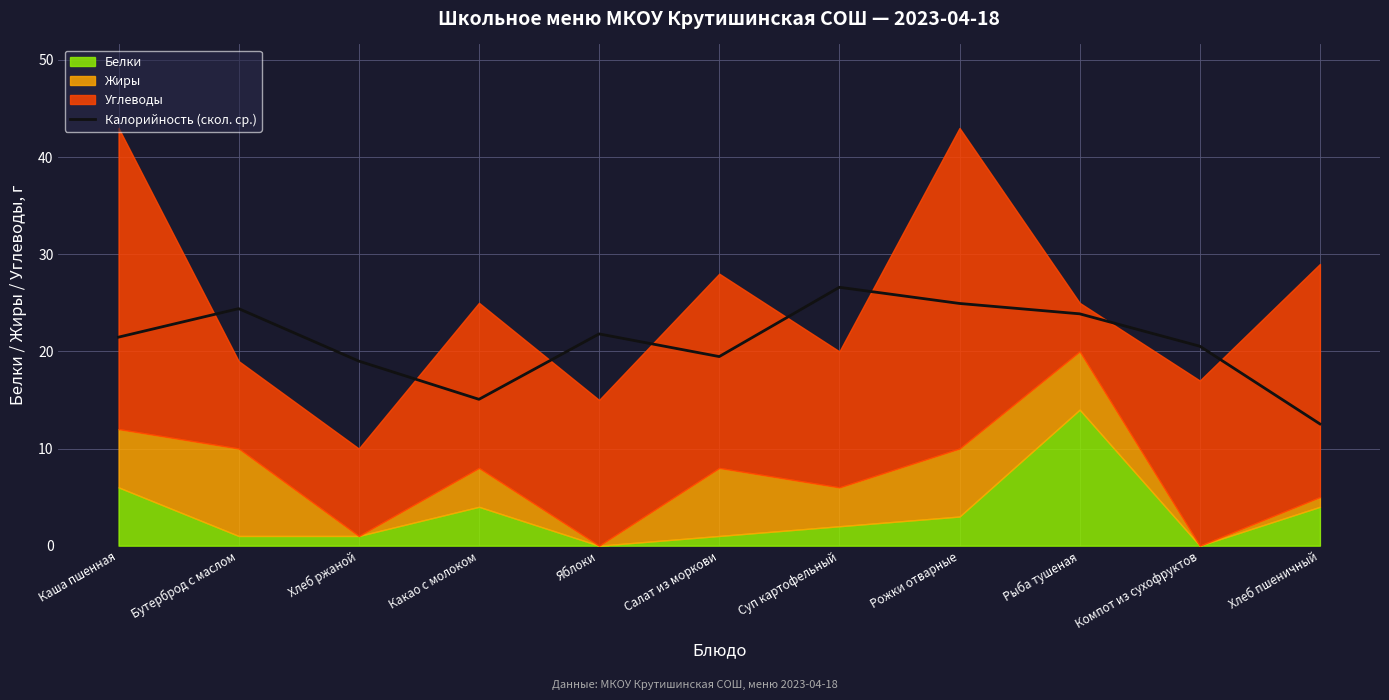

What is the label of the 4th point from the right?

Рожки отварные